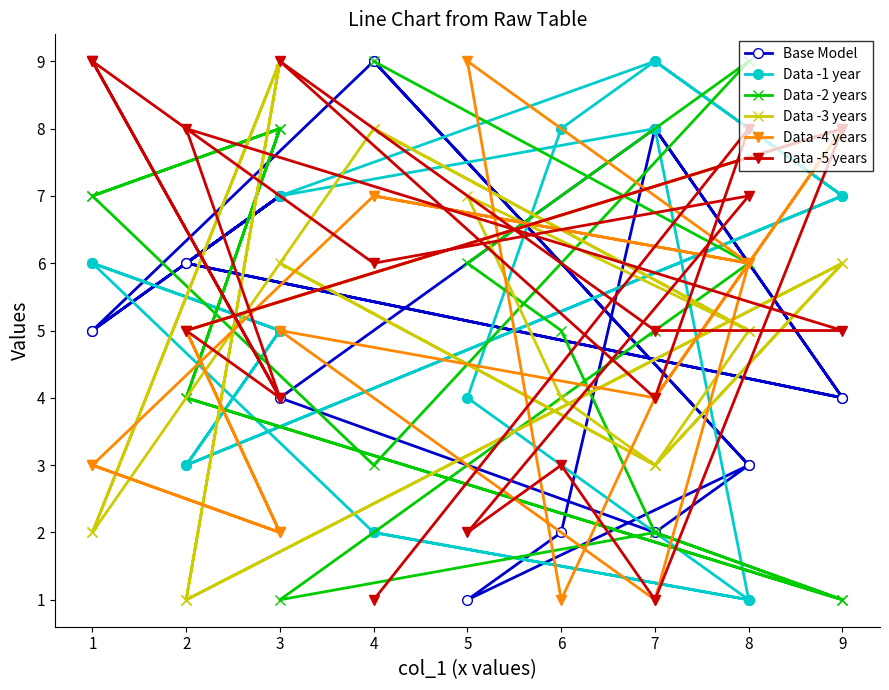

Is it true that Base Model equals 1 at 9?

False